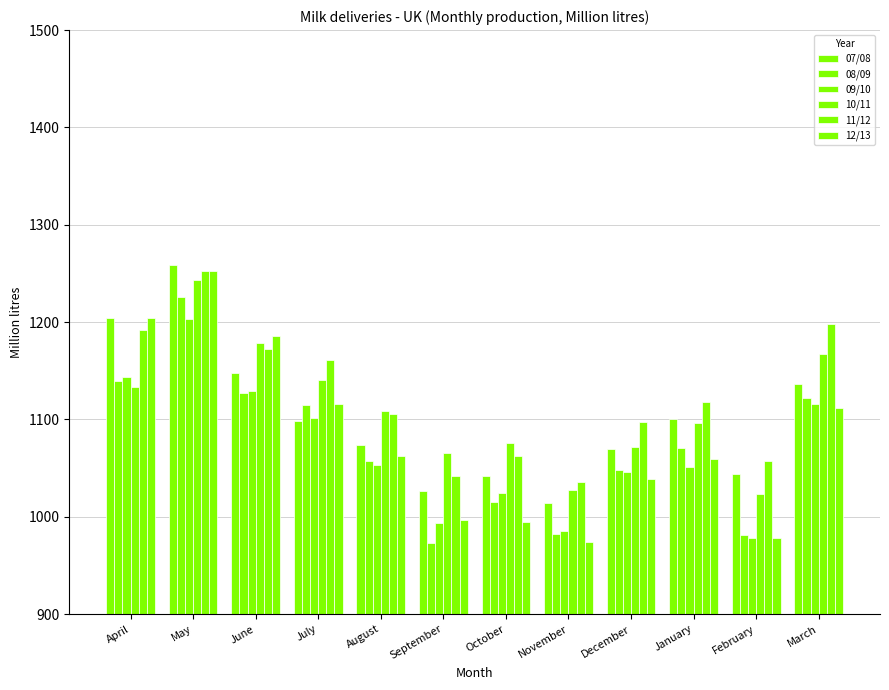

The value of 09/10 at October is 1604.5. True or false?

False